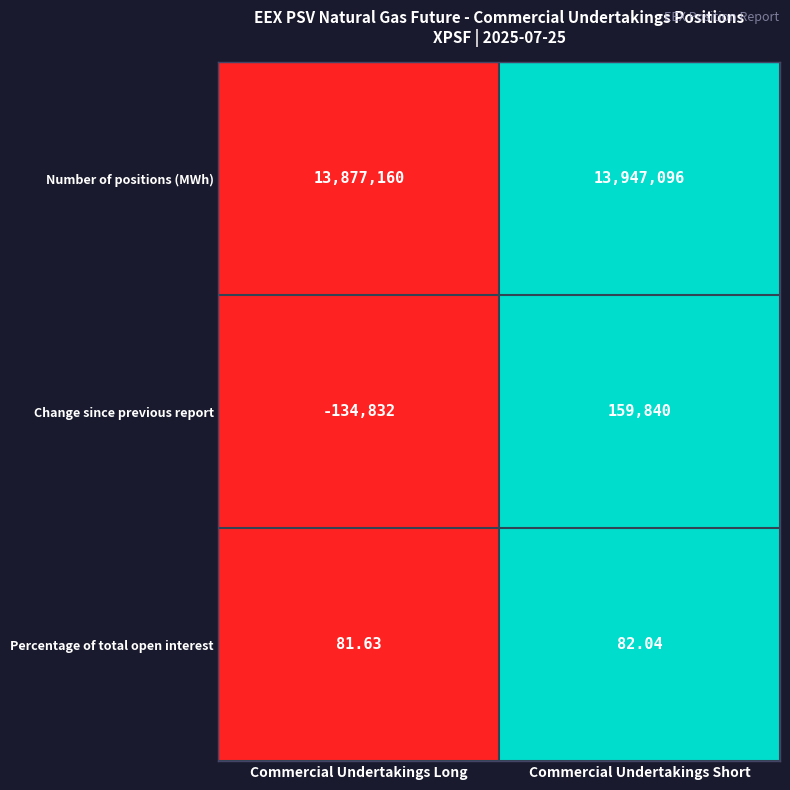

List the labels in order of value, largest first.

Commercial Undertakings Short, Commercial Undertakings Long